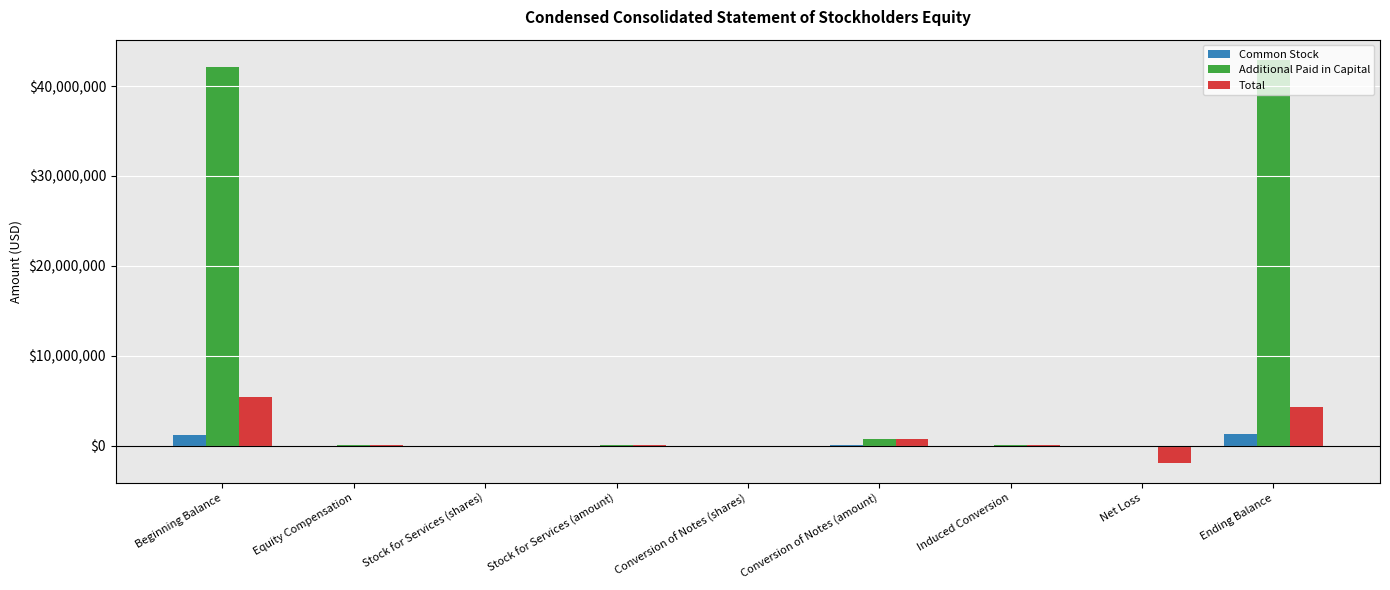

What is the highest value of the Total series?

5394225